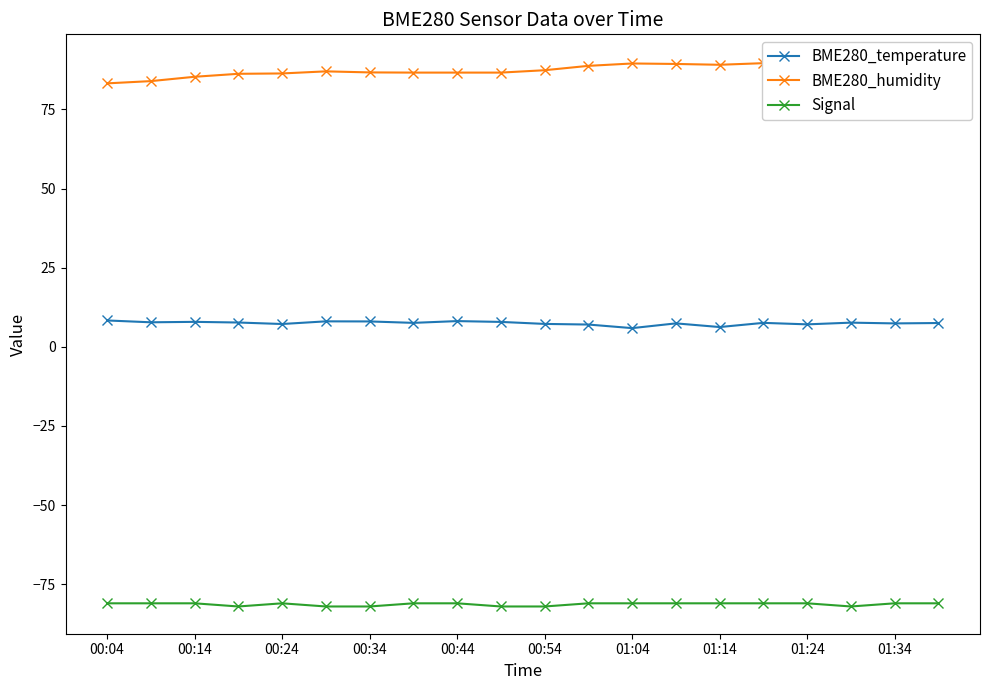

True or false: BME280_humidity and BME280_temperature cross at least once.

False